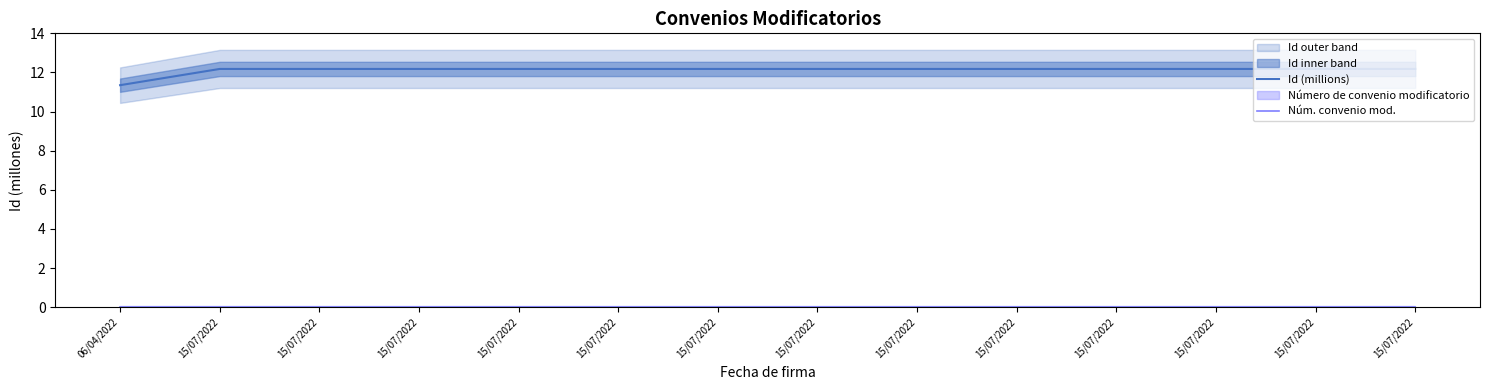

Is the value of Id (millions) at 15/07/2022 greater than the value of Núm. convenio mod. at 15/07/2022?

Yes